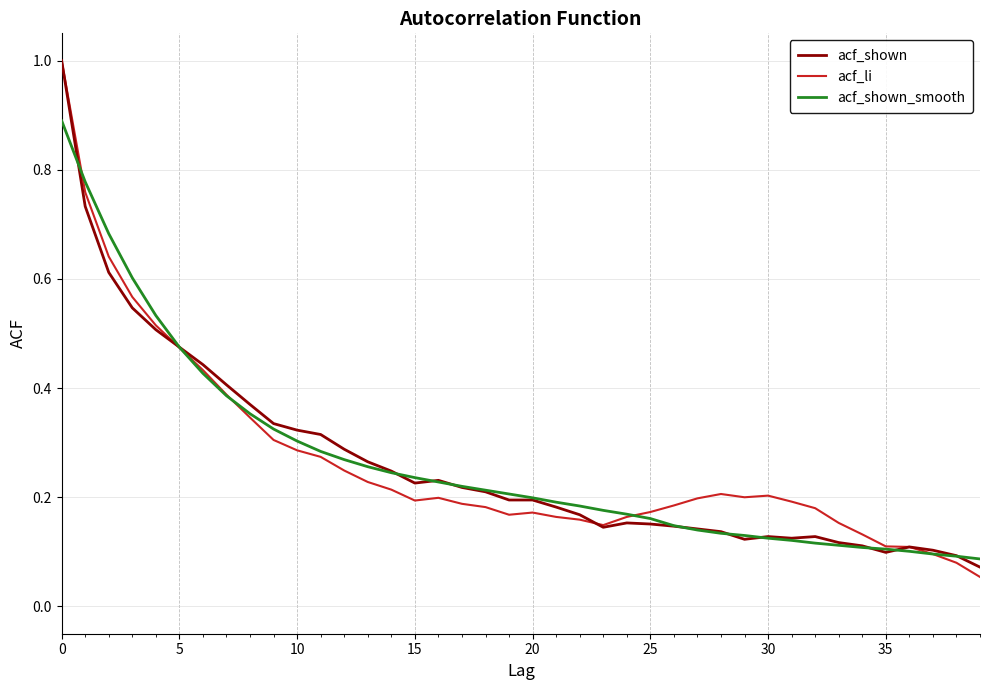

What is the sum of all acf_shown_smooth values?

10.6